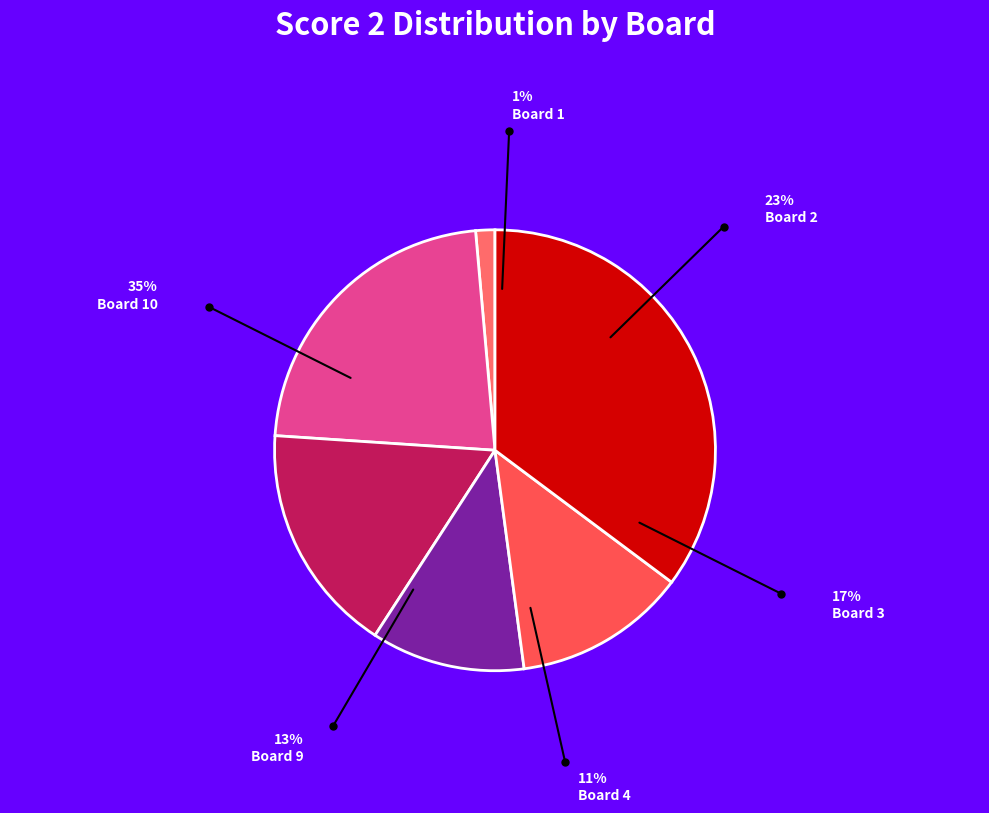

Count the number of slices in the pie.

6